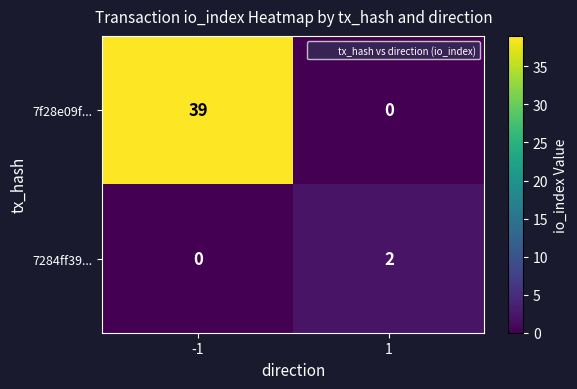

At which category is the sum across all series the highest?

-1